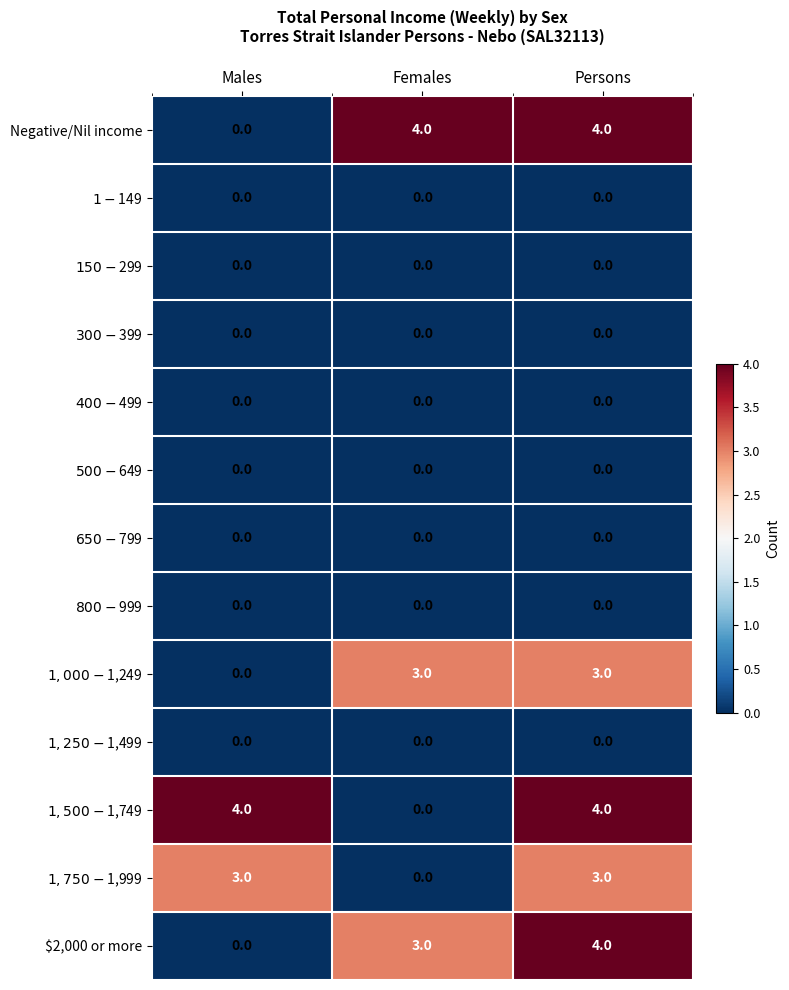

What is the maximum value shown in the chart?

4